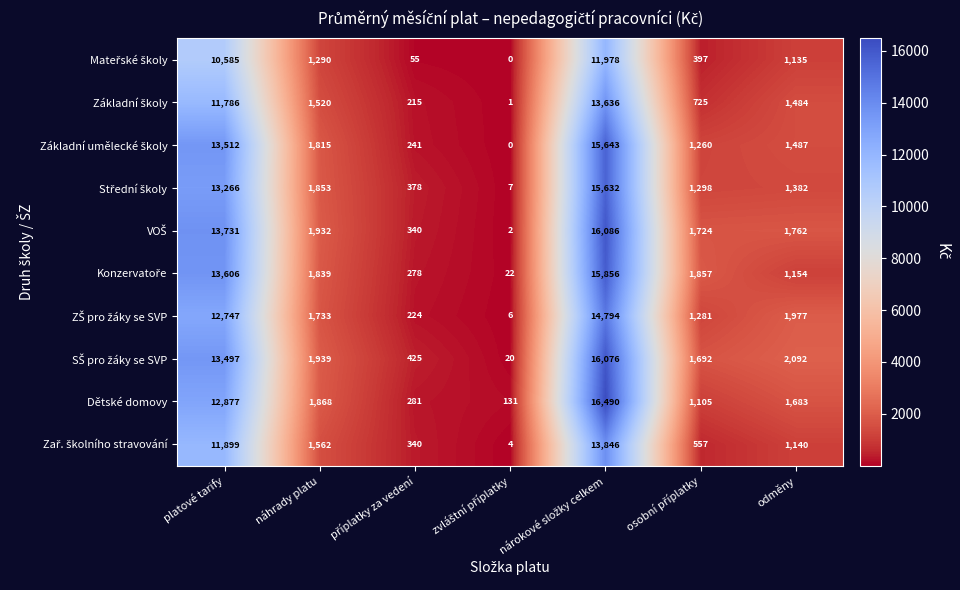

Which series has the largest range (max minus min)?

Dětské domovy